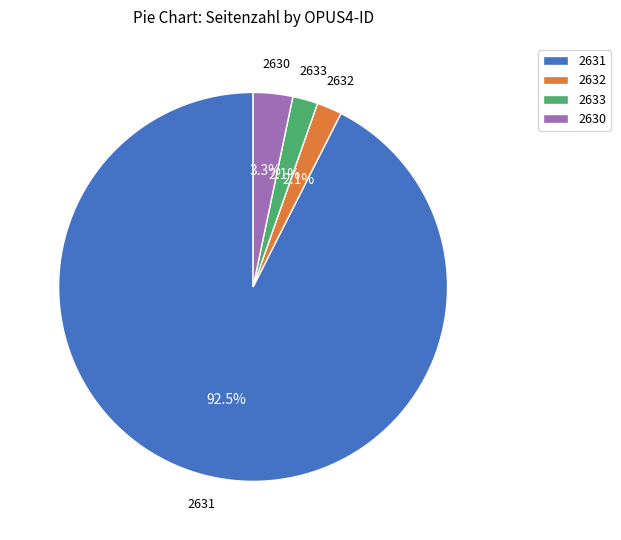

Is it true that 2632 is 2% of the pie?

True